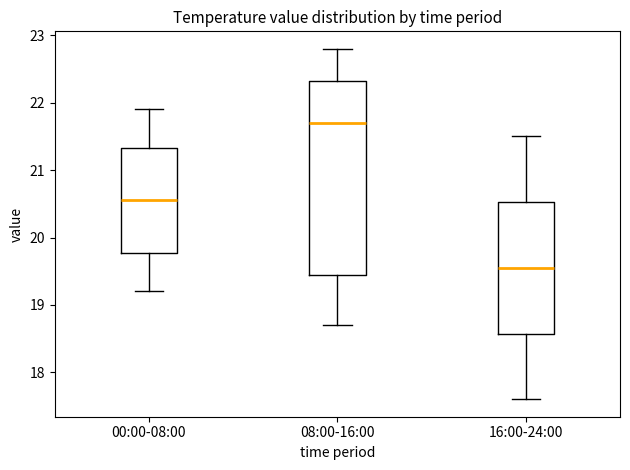

Reading left to right, transcribe this box plot: for each box, give where its median line is, the range the box spans, and where its two whiskers end, as read against the y-axis. The values are not printed on the chart, so give them approximately, as read against the axis.

00:00-08:00: median 20.6, box 19.8 to 21.3, whiskers 19.2 to 21.9
08:00-16:00: median 21.7, box 19.5 to 22.3, whiskers 18.7 to 22.8
16:00-24:00: median 19.6, box 18.6 to 20.5, whiskers 17.6 to 21.5